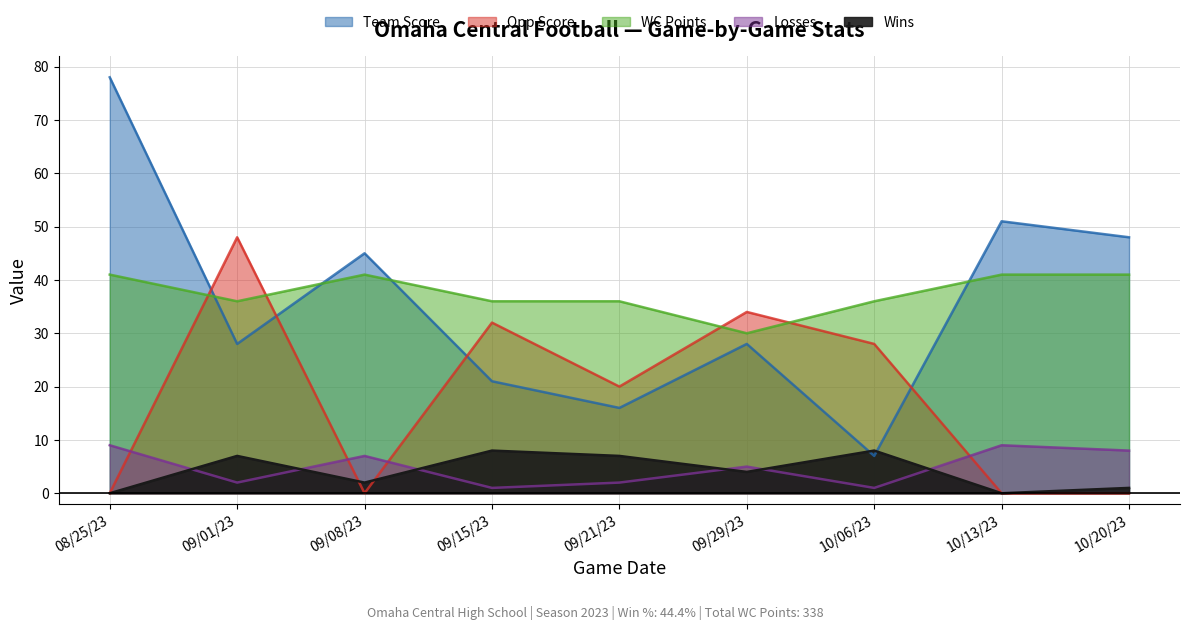

Which series has the largest total across all categories?

WC Points